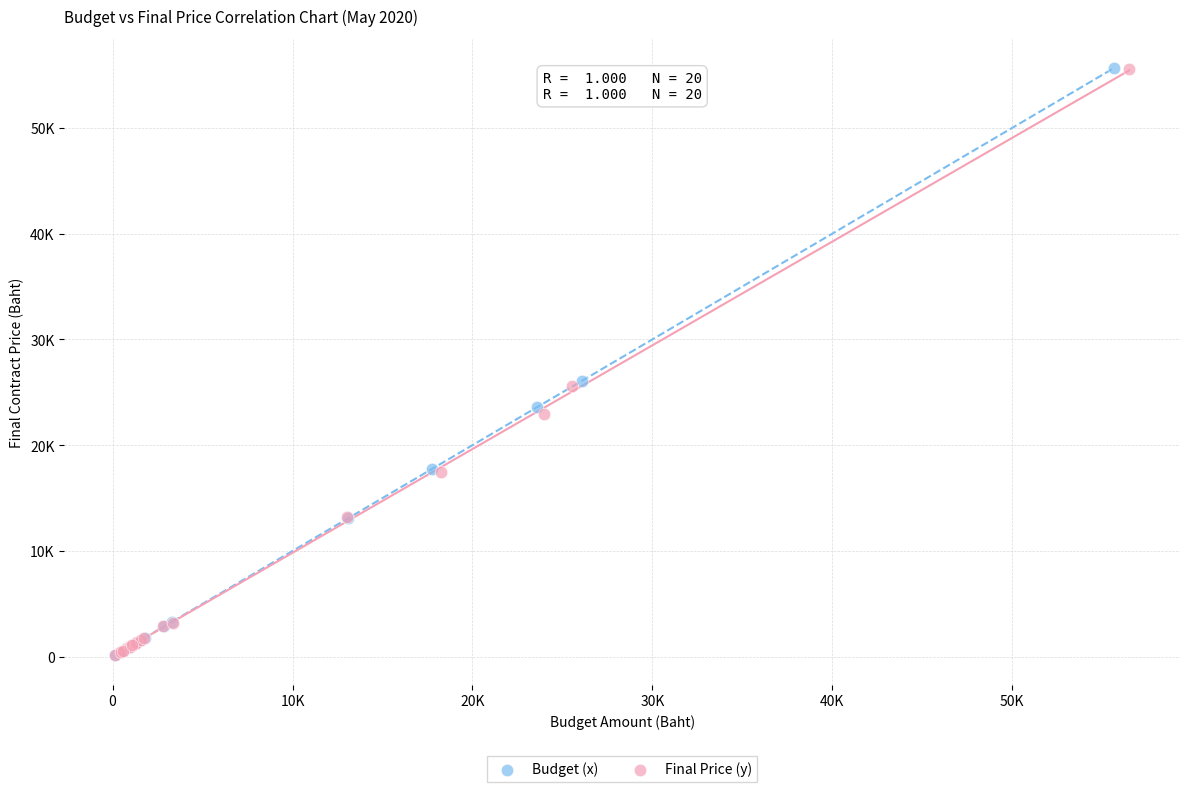

Which series has the largest Y range (max minus min)?

Budget (x)